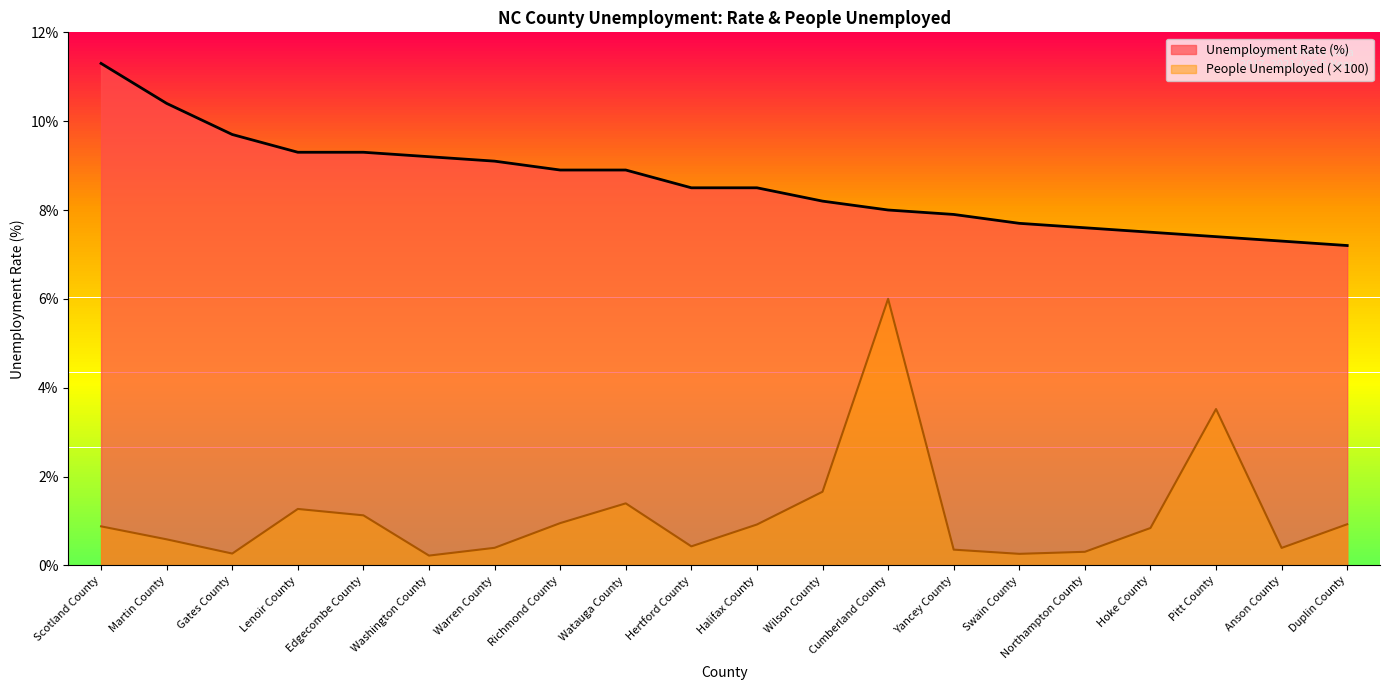

True or false: People Unemployed (hundreds) has a value of 1.3 at Lenoir County.

True